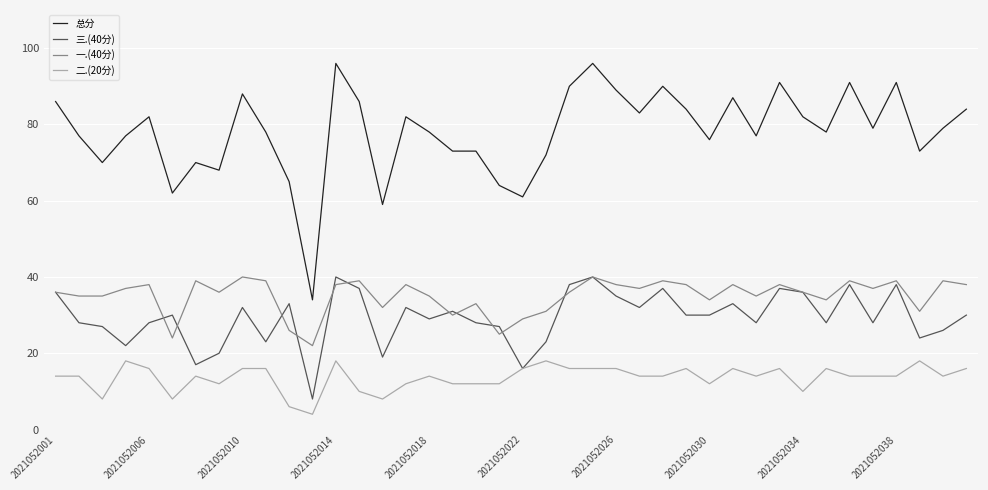

Which series has the largest total across all categories?

总分